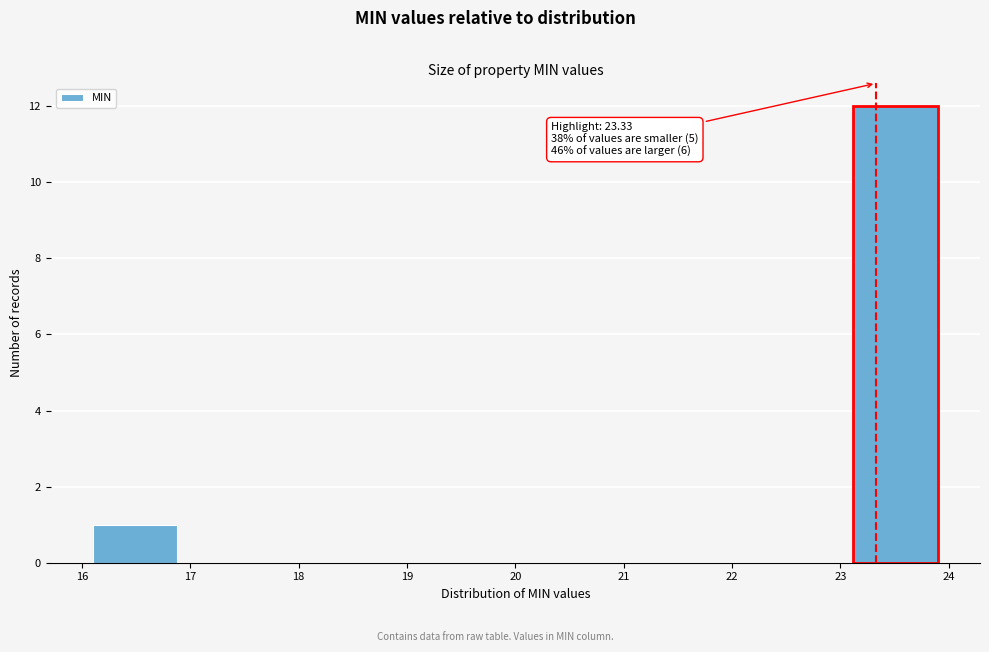

Which range on the x-axis has the tallest bar?

23.12 to 23.90